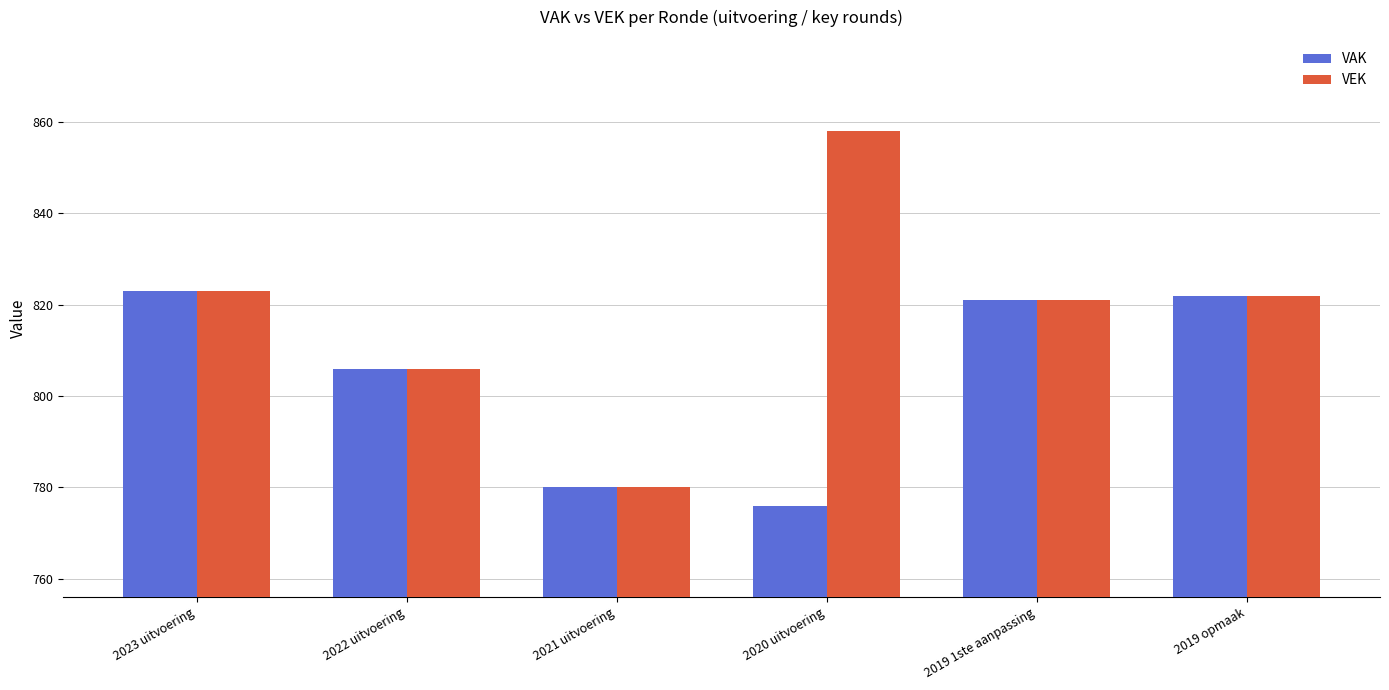

What is the sum of the VAK values at 2022 uitvoering and 2023 uitvoering?

1629